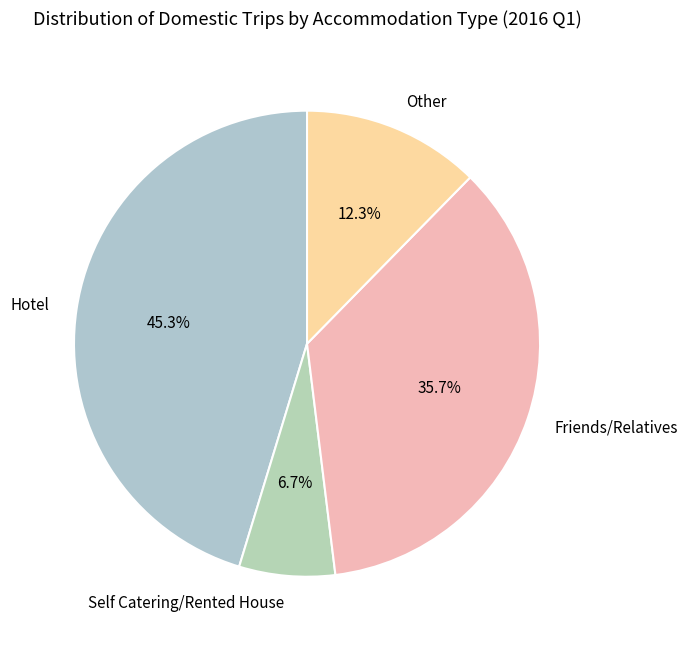

To the nearest percent, what is the combined percentage of Friends/Relatives and Self Catering/Rented House?

42%